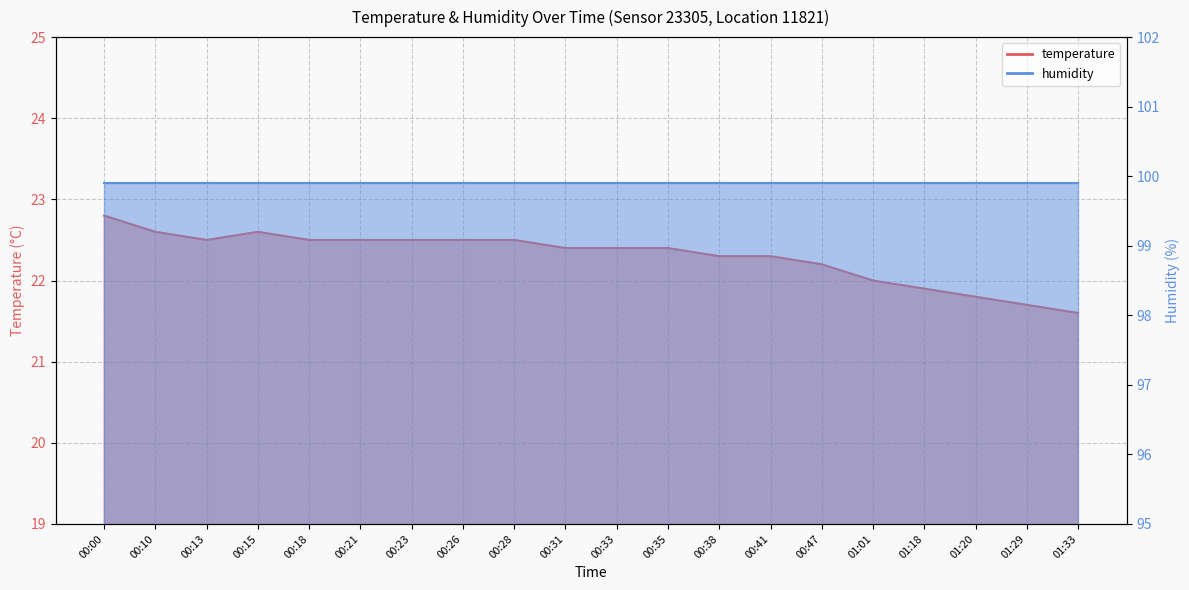

What is the difference between the maximum and minimum values?

1.2